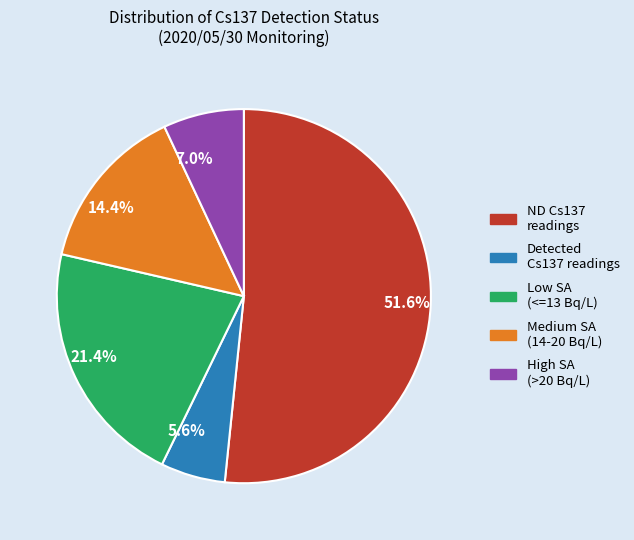

How many slices are in this pie chart?

5